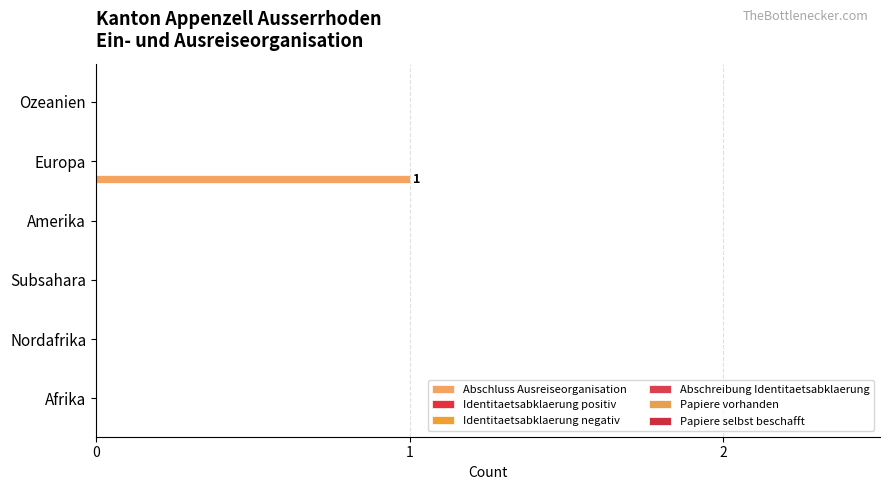

Are the bars horizontal?

Yes